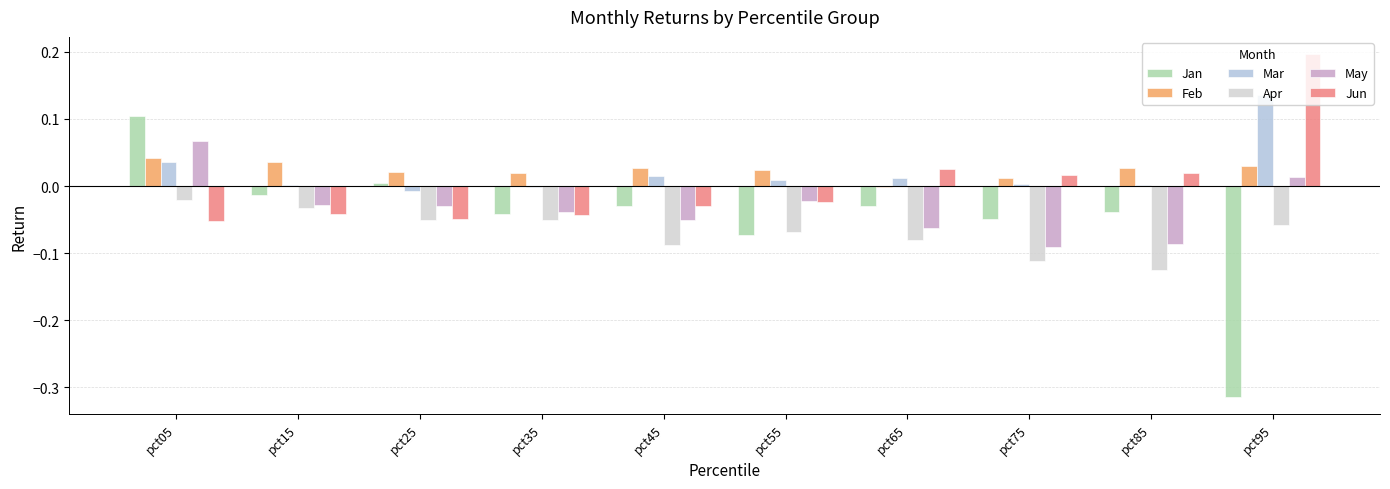

How many data points does each series have?

10